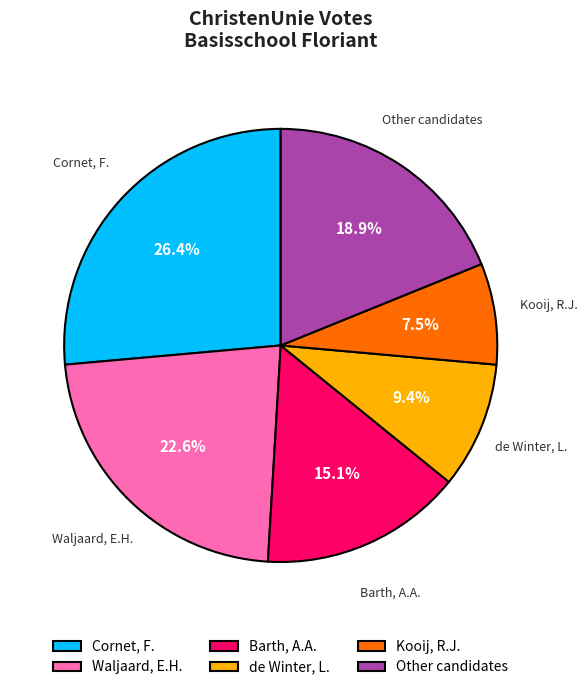

To the nearest percent, what percentage of the pie is de Winter, L.?

9%